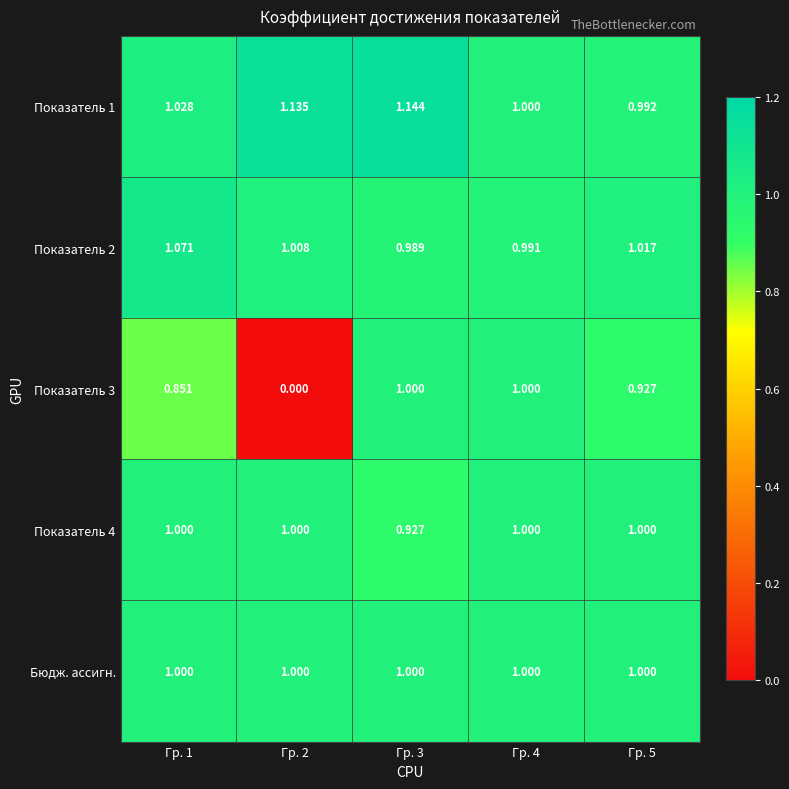

Is the value of Показатель 4 at Гр. 2 greater than the value of Показатель 1 at Гр. 5?

Yes